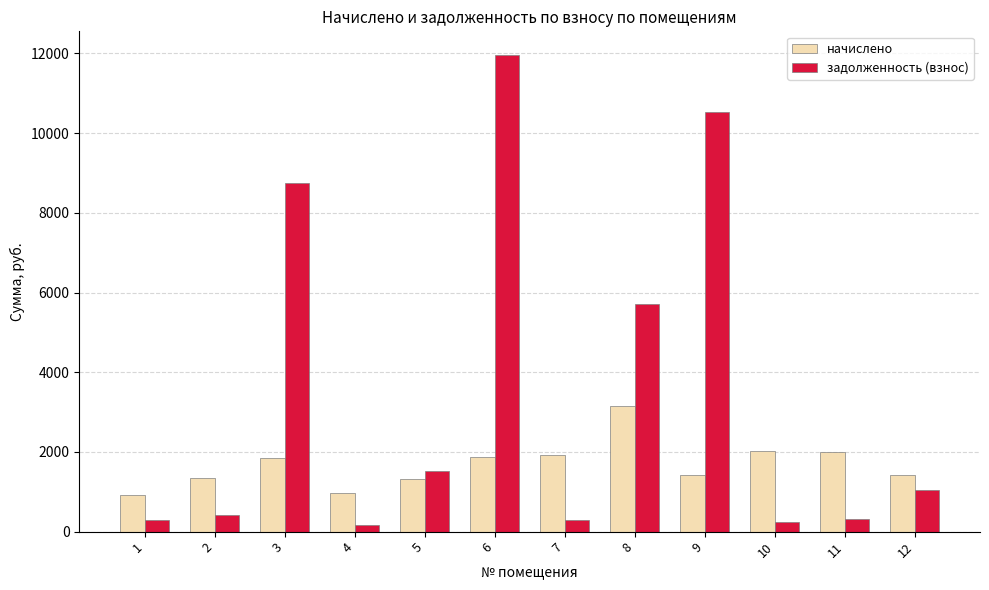

What is the difference between the задолженность (взнос) values at 2 and 4?

266.8